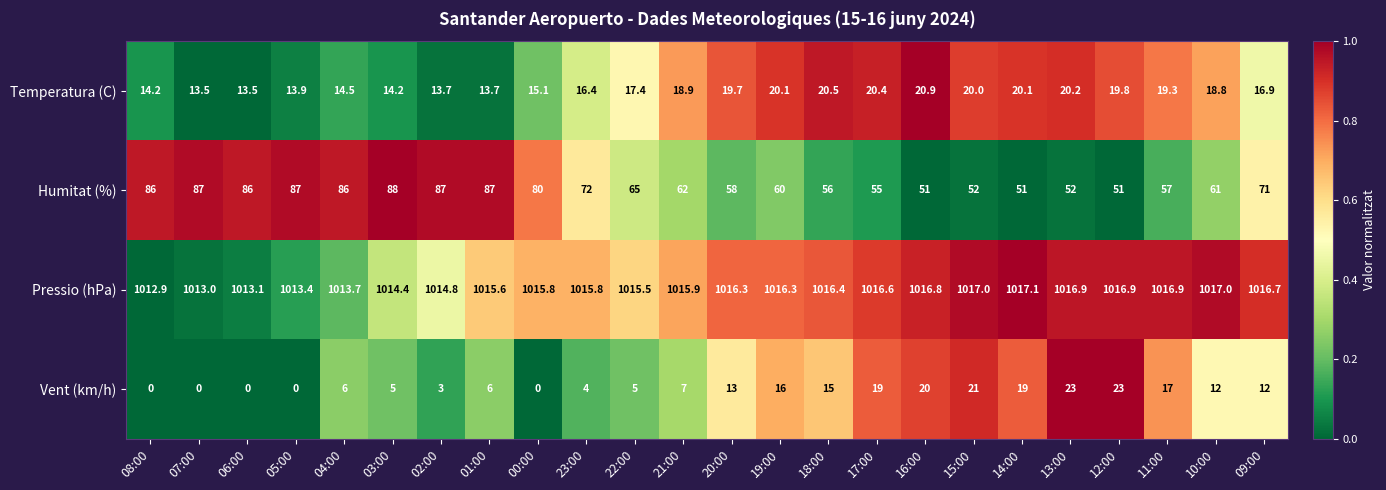

Which series has the largest range (max minus min)?

Humitat (%)